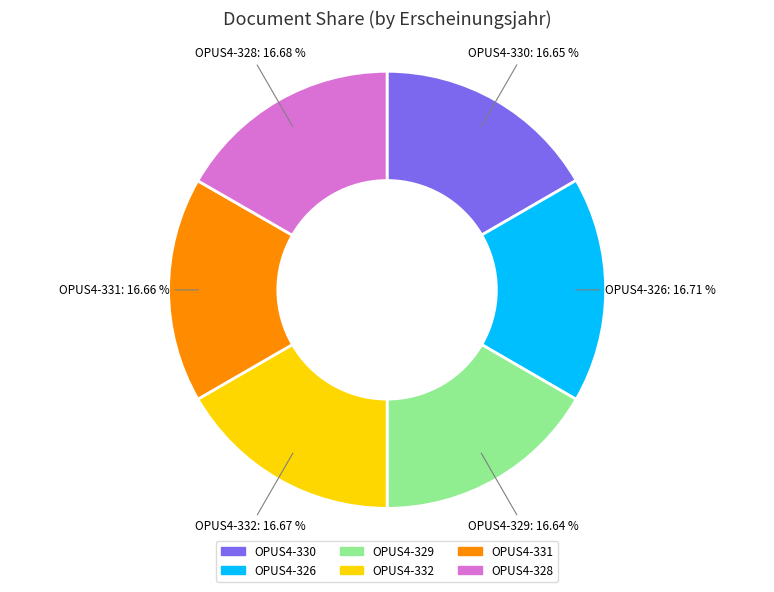

Does OPUS4-329 account for over 50% of the chart?

No